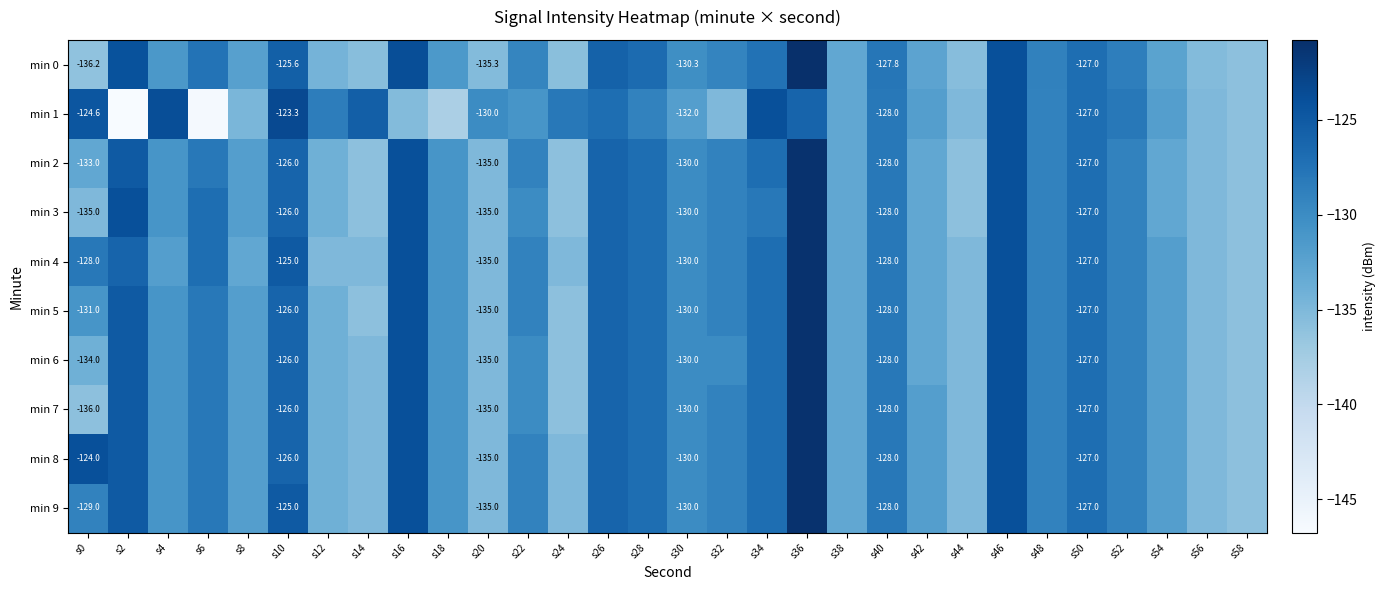

At how many categories does at least one series exceed -124?

5